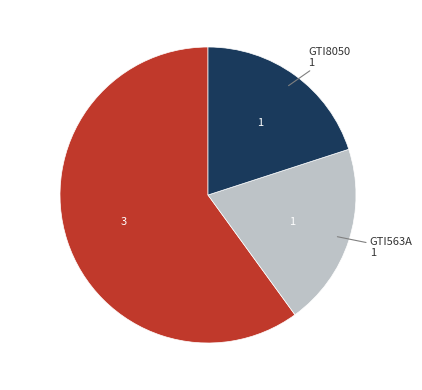

Does any single category account for the majority?

Yes